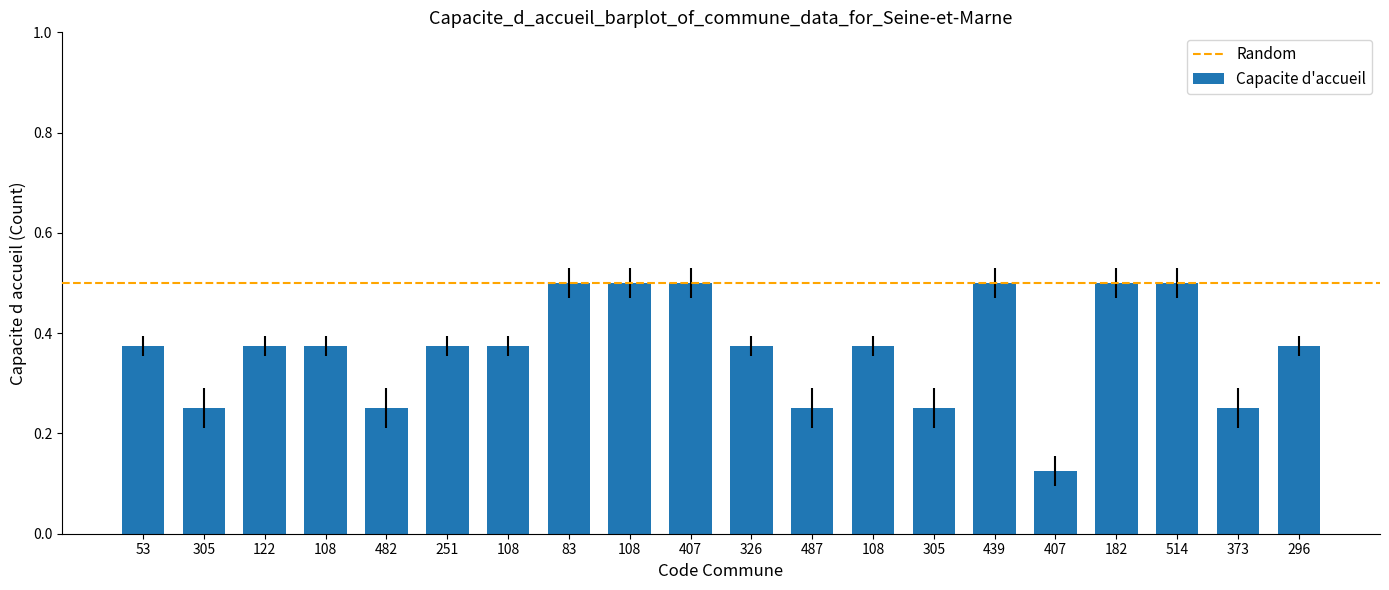

How many bars are there in total?

20